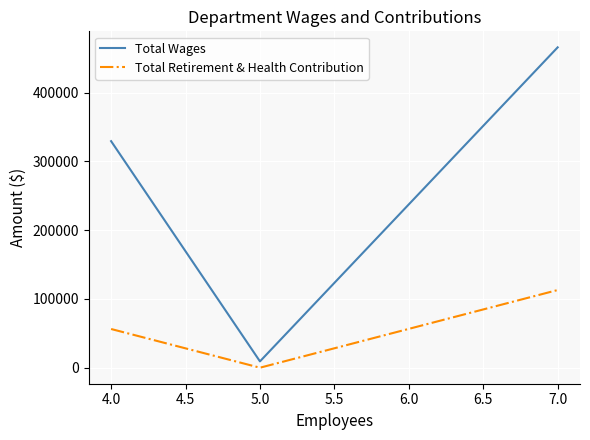

Which category has the lowest value in the Total Wages series?

5.0